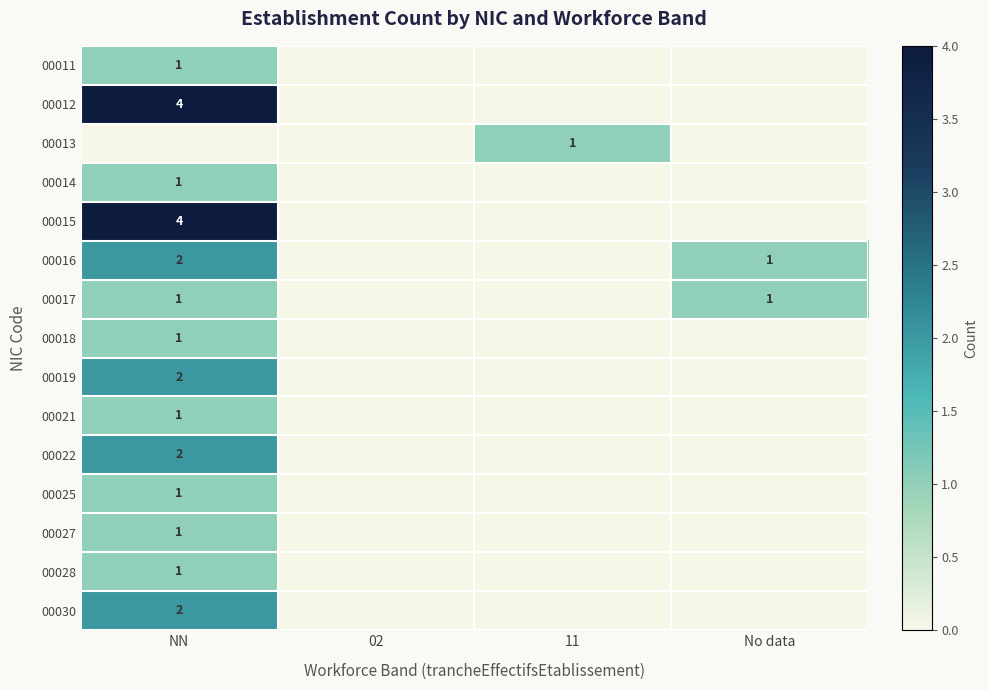

The value of 00018 at NN is 1. True or false?

True